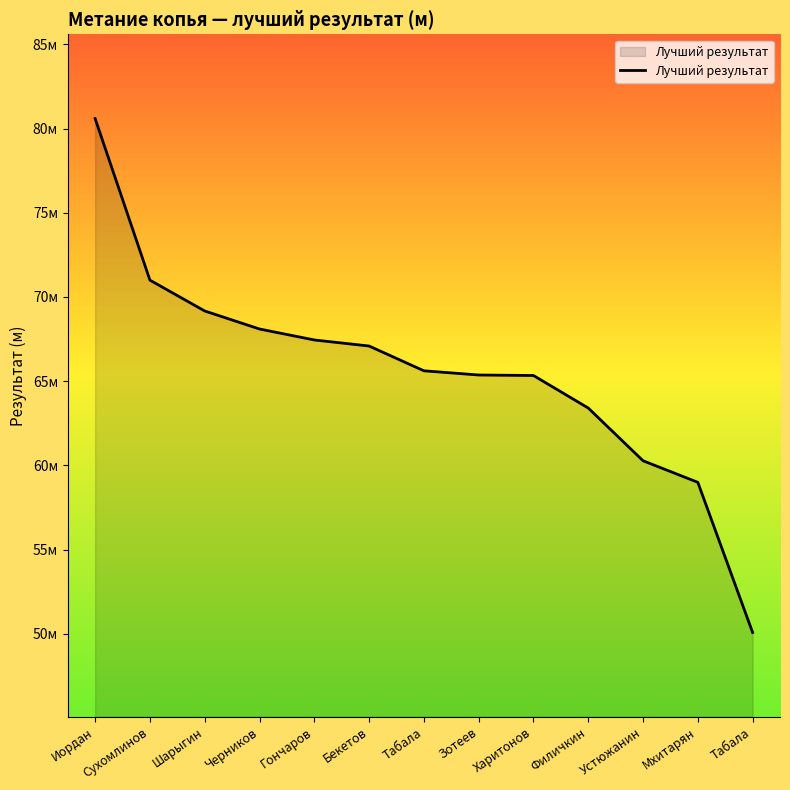

Does the chart display data point markers on the line(s)?

No